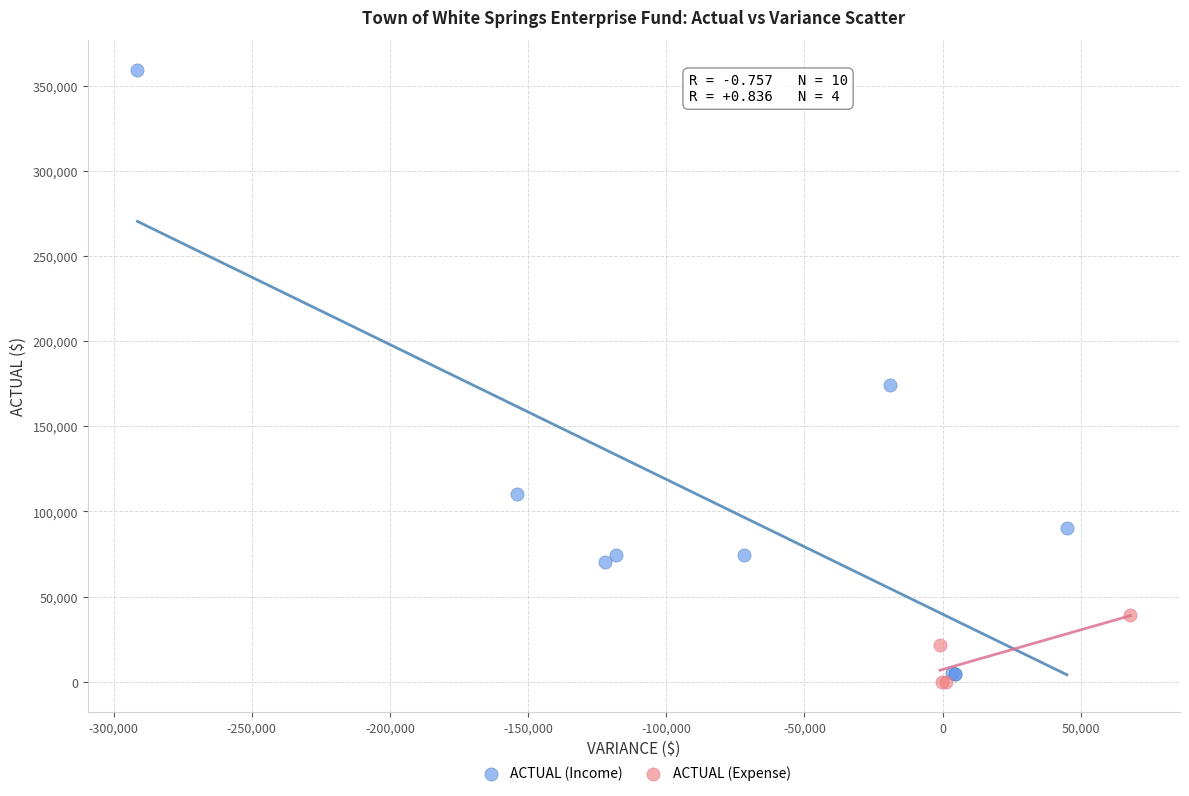

Which series contains the highest Y value?

ACTUAL (Income)